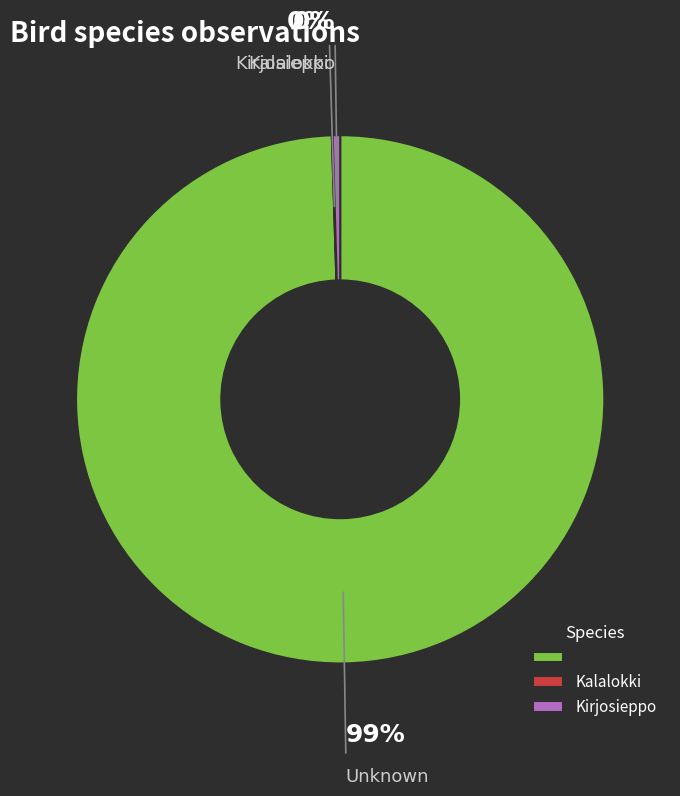

What is the ratio of the value at Unknown to the value at Kirjosieppo?

219.3